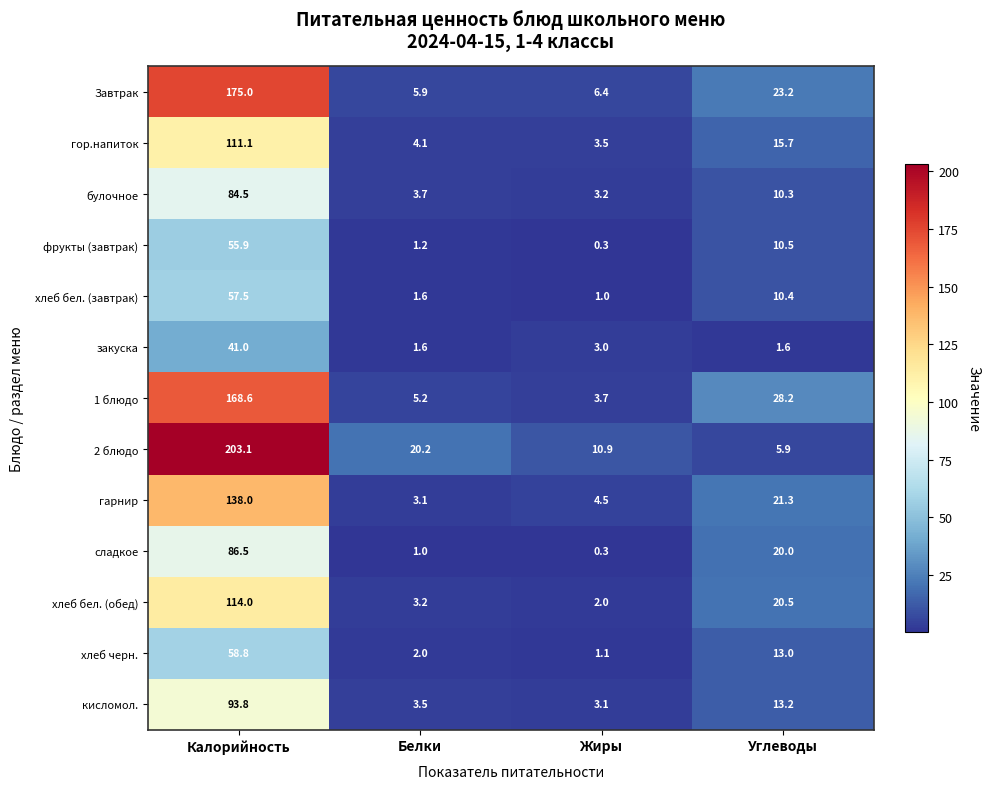

What is the sum of all гор.напиток values?

134.4